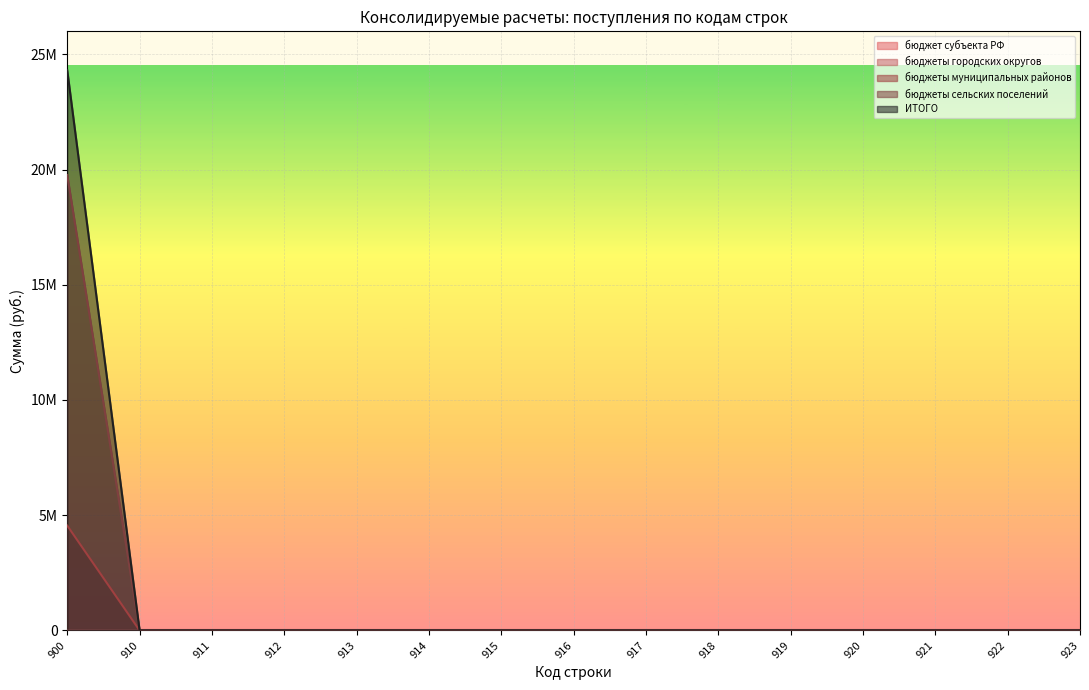

True or false: ИТОГО and бюджеты сельских поселений intersect in this chart.

False